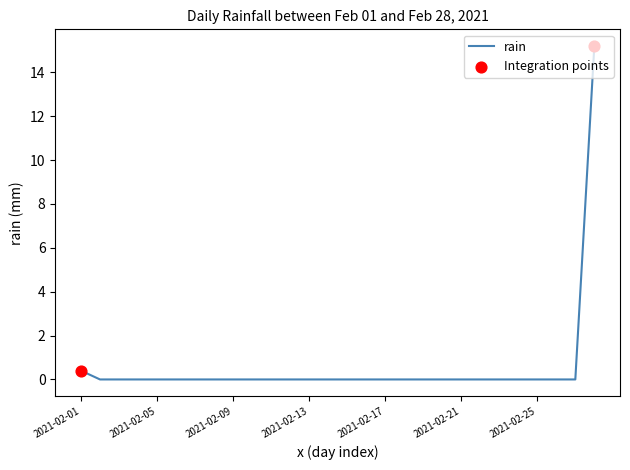

What is the greatest value displayed?

15.2